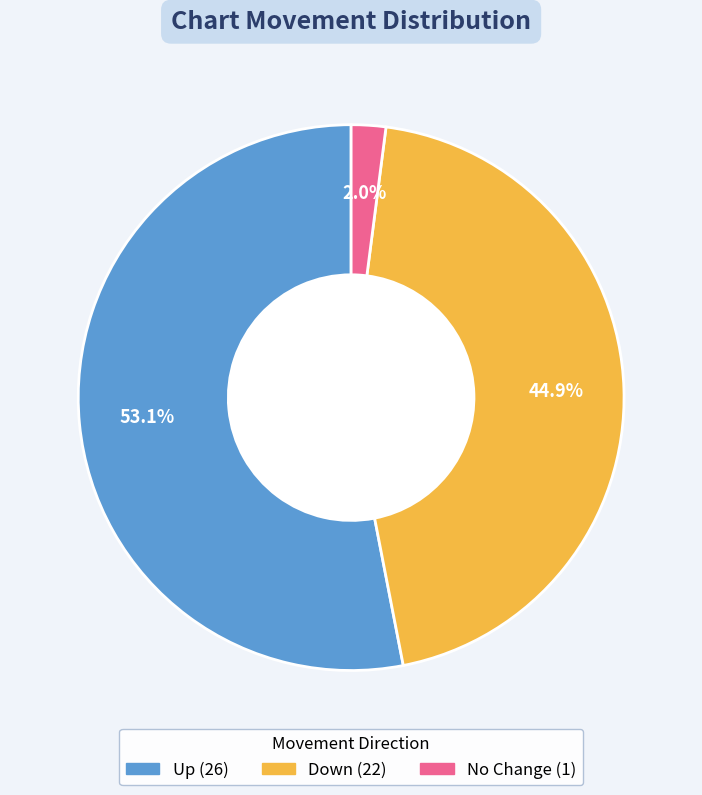

Does any single category account for the majority?

Yes